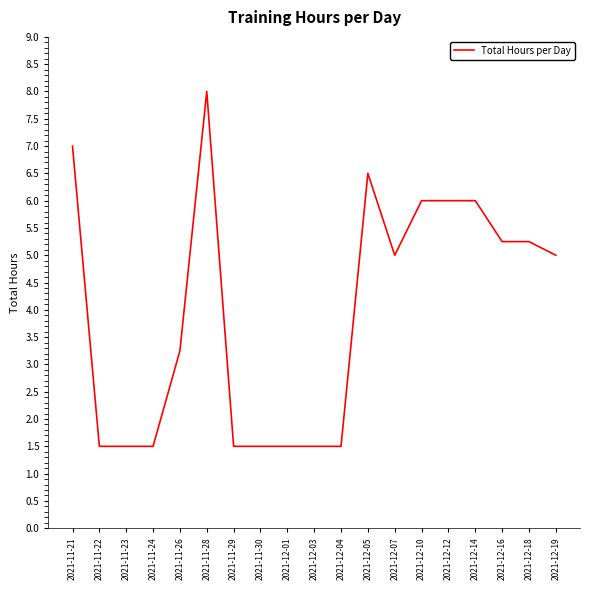

Does the chart have visible grid lines?

No